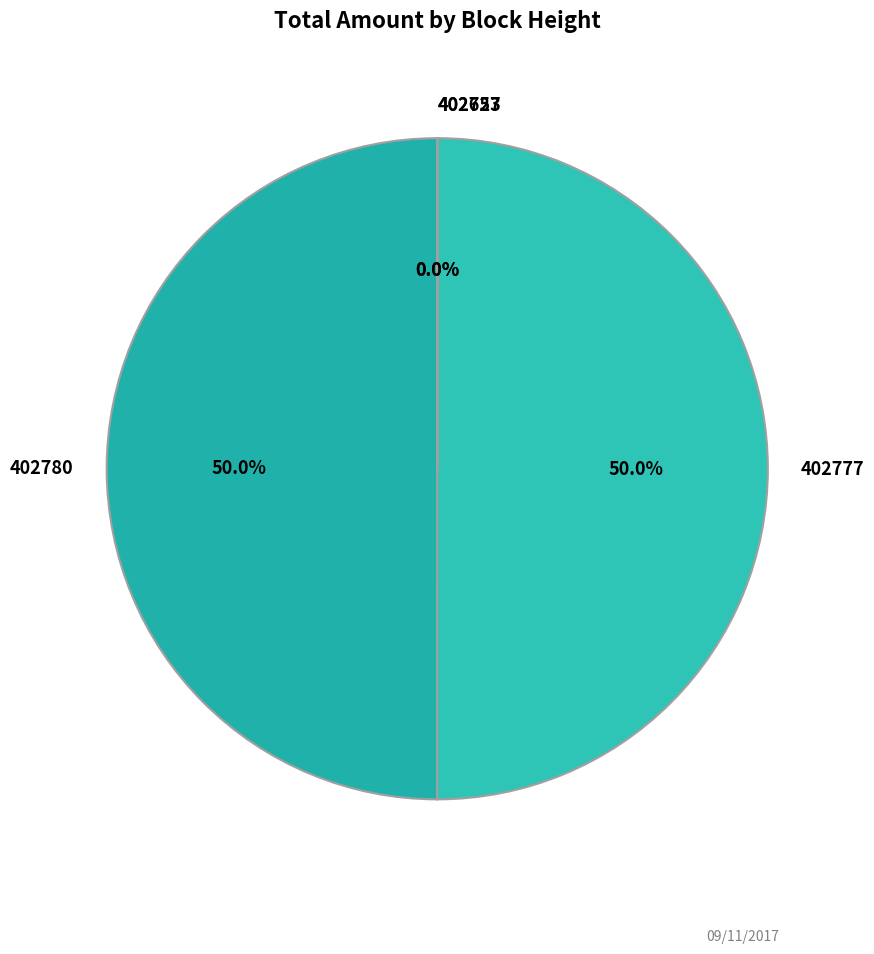

What percentage do 402777 and 402780 together represent?

100.0%